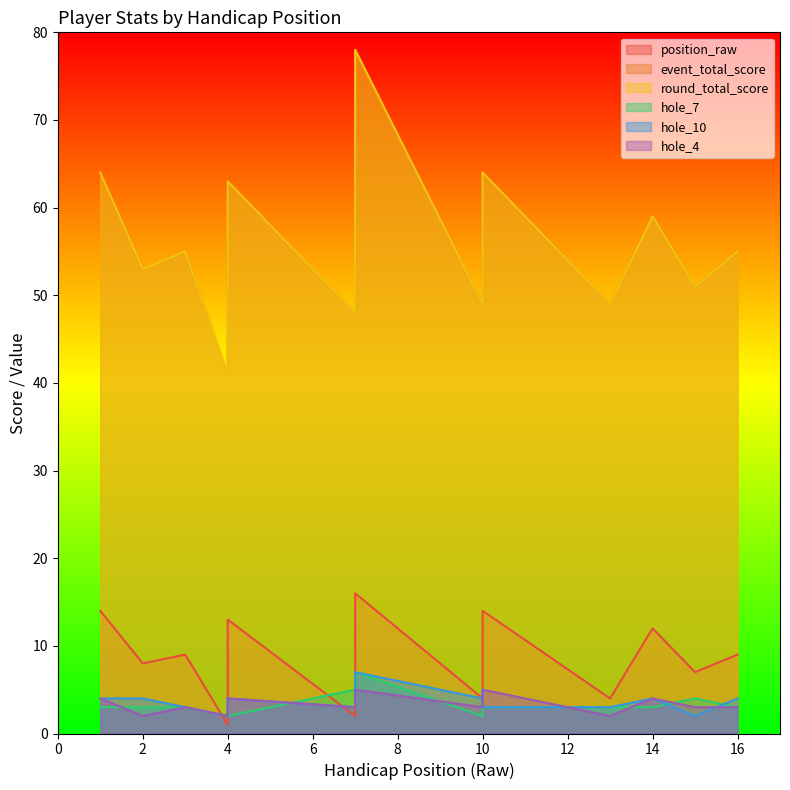

What is the sum of the hole_10 values at 7 and 7?

10